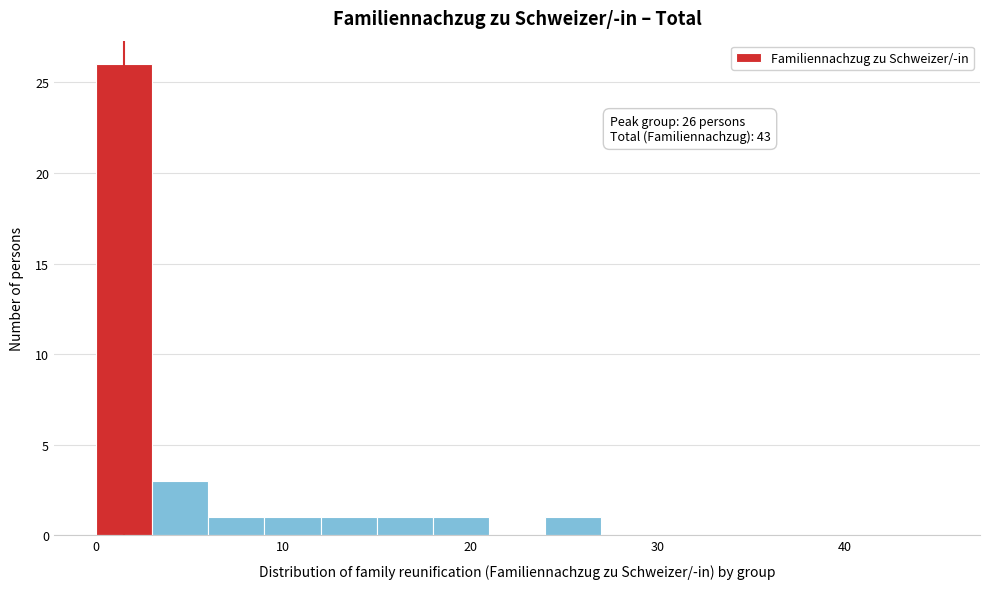

Around what value on the x-axis is the tallest bar? Give the approximate position of its centre, as read against the axis.

2